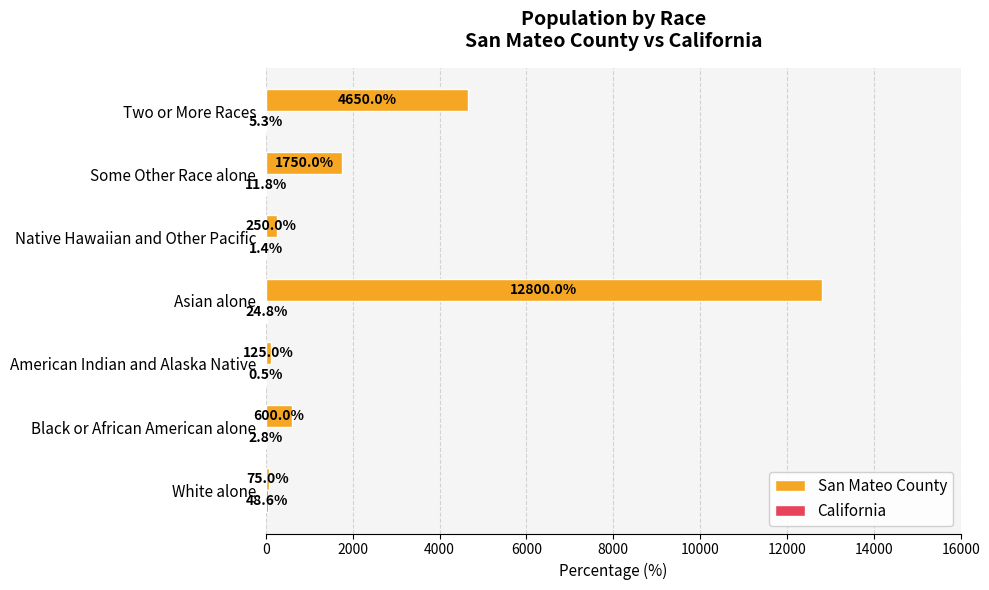

At which label is San Mateo County closest to 6437?

Two or More Races